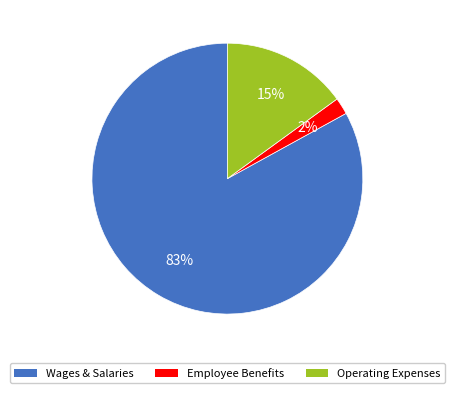

Count the number of slices in the pie.

3